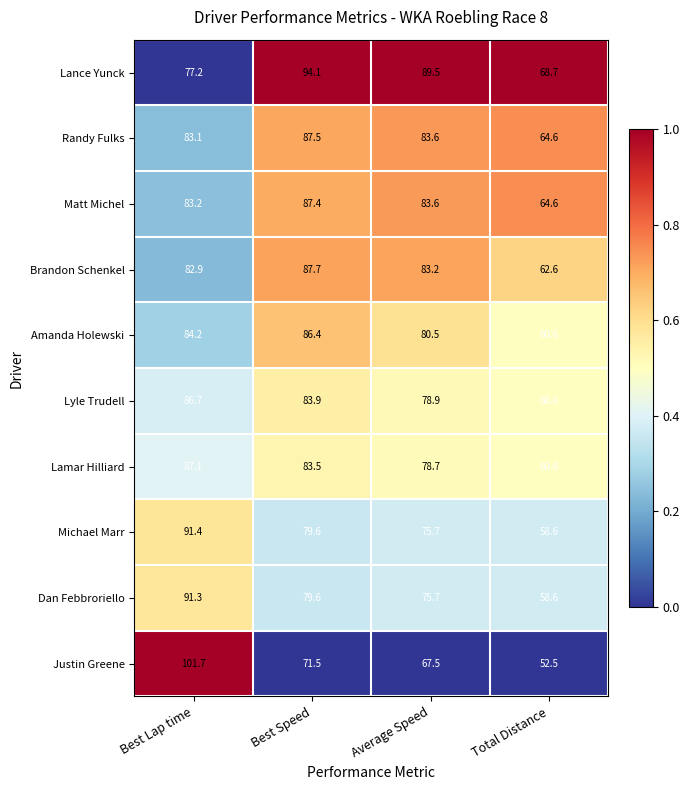

What is the approximate value of Michael Marr at Best Lap time?

91.4